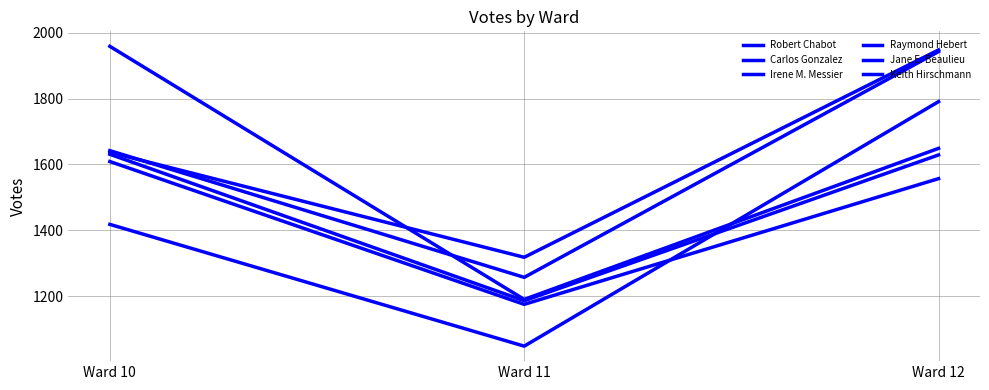

At which label is Robert Chabot closest to 1633?

Ward 10